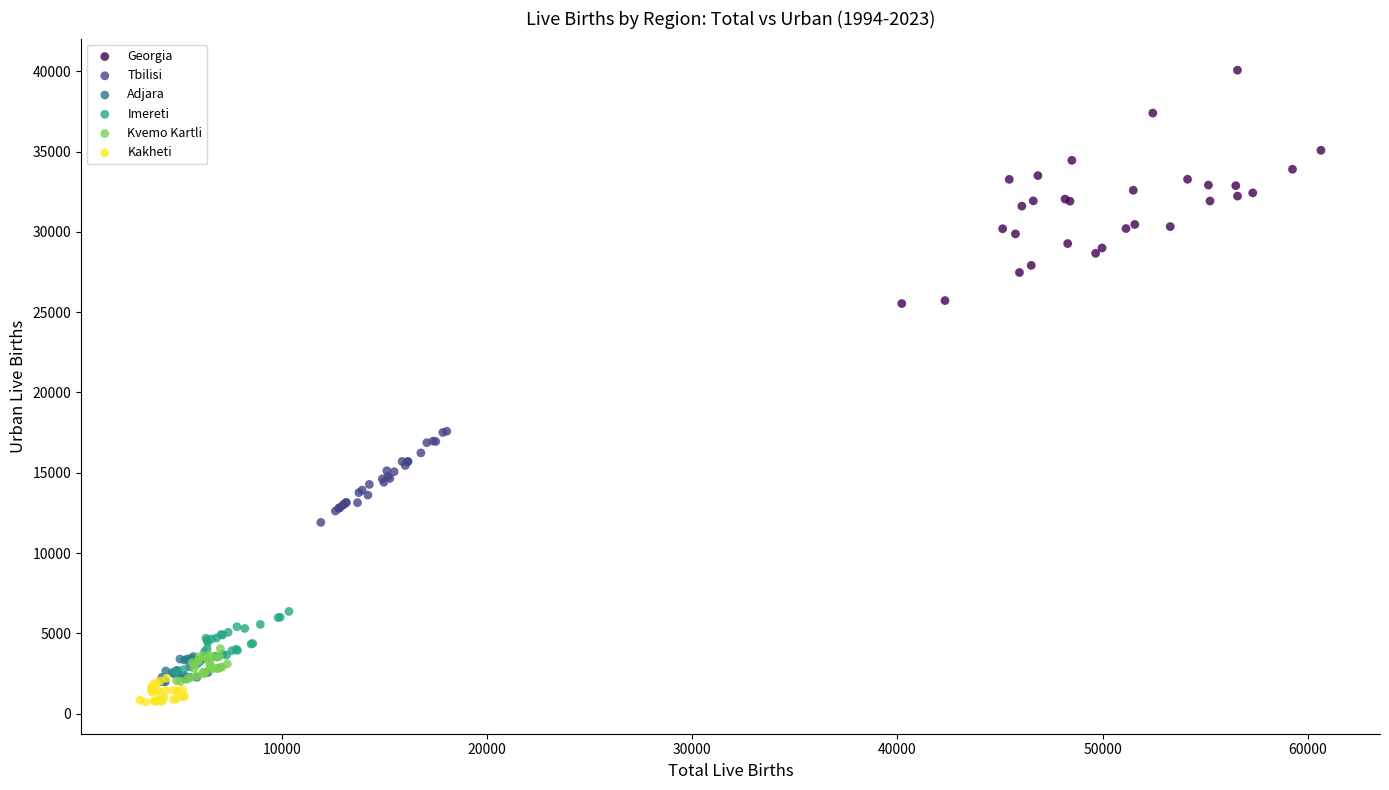

Which series reaches the maximum Y coordinate?

Georgia